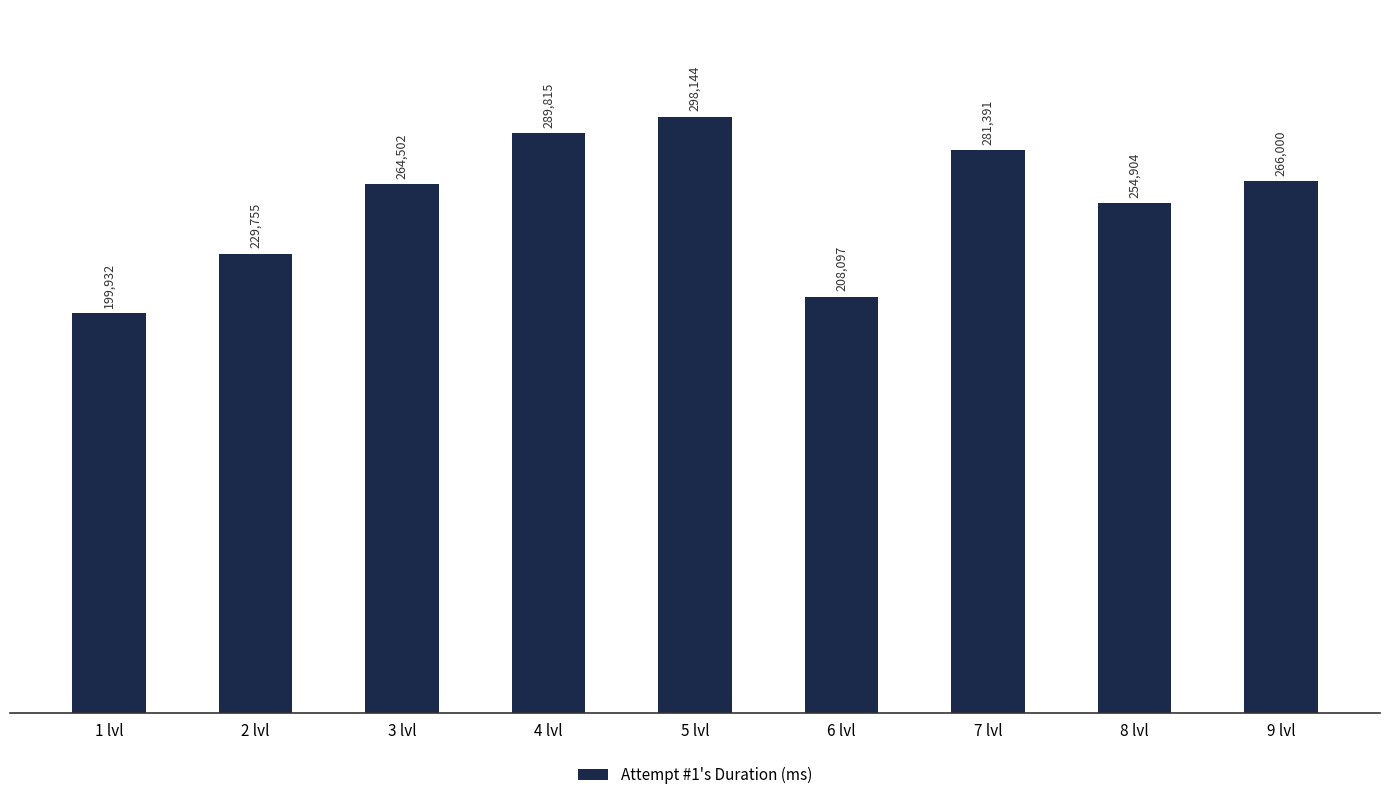

Is it true that the value at 4 lvl is 289815?

True